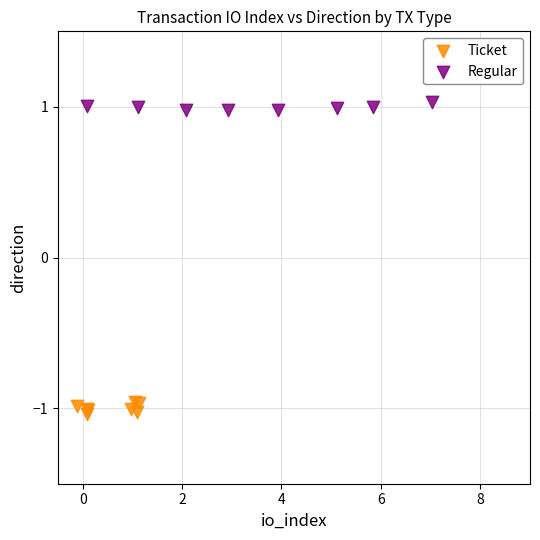

What are all the series names shown in the legend?

Ticket, Regular